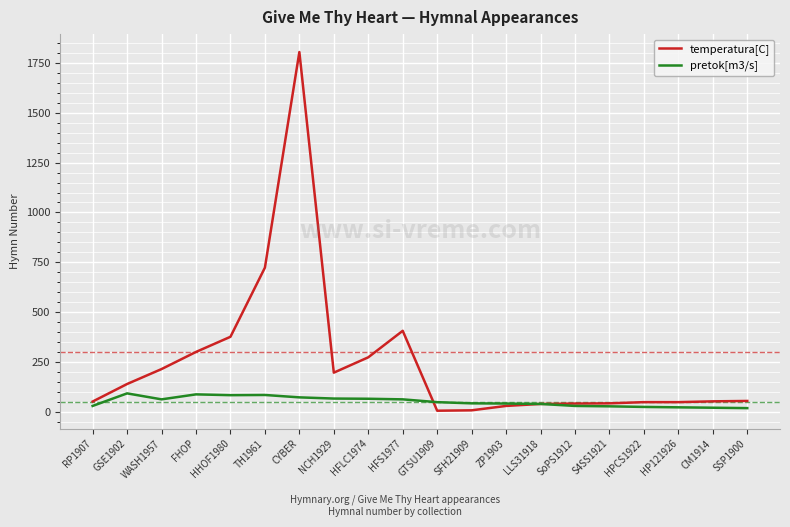

Between CYBER and SSP1900, which series saw the biggest shift?

temperatura[C]